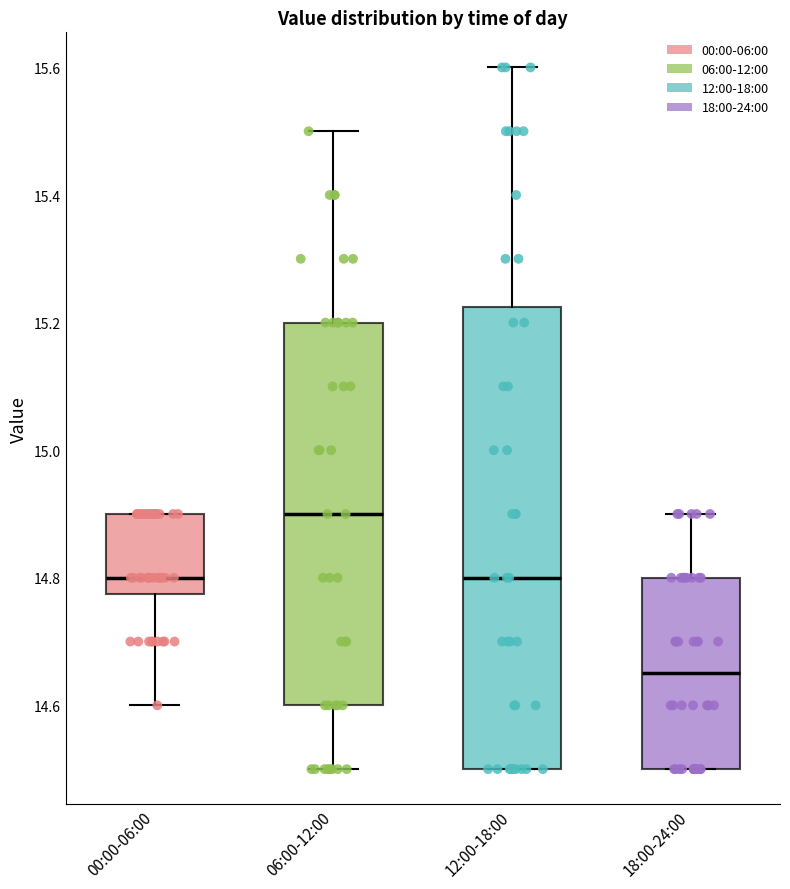

Where is the lower edge of the box for 00:00-06:00 on the y-axis? The values are not printed on the chart, so give them approximately, as read against the axis.

14.78